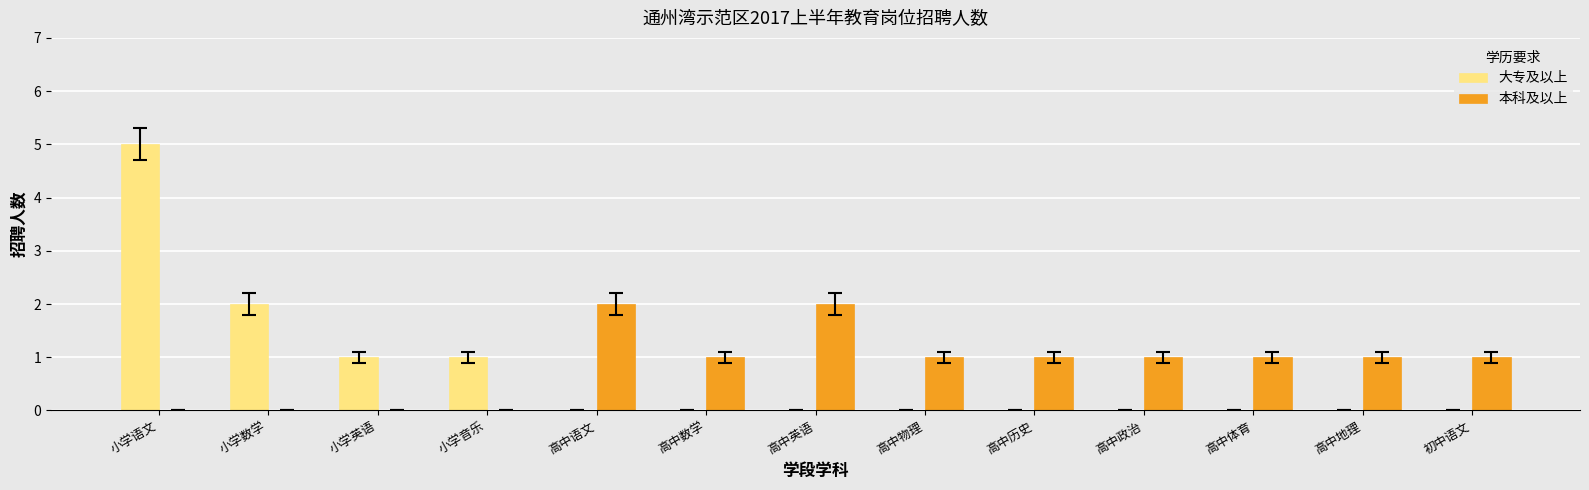

How many categories are shown in the chart?

13